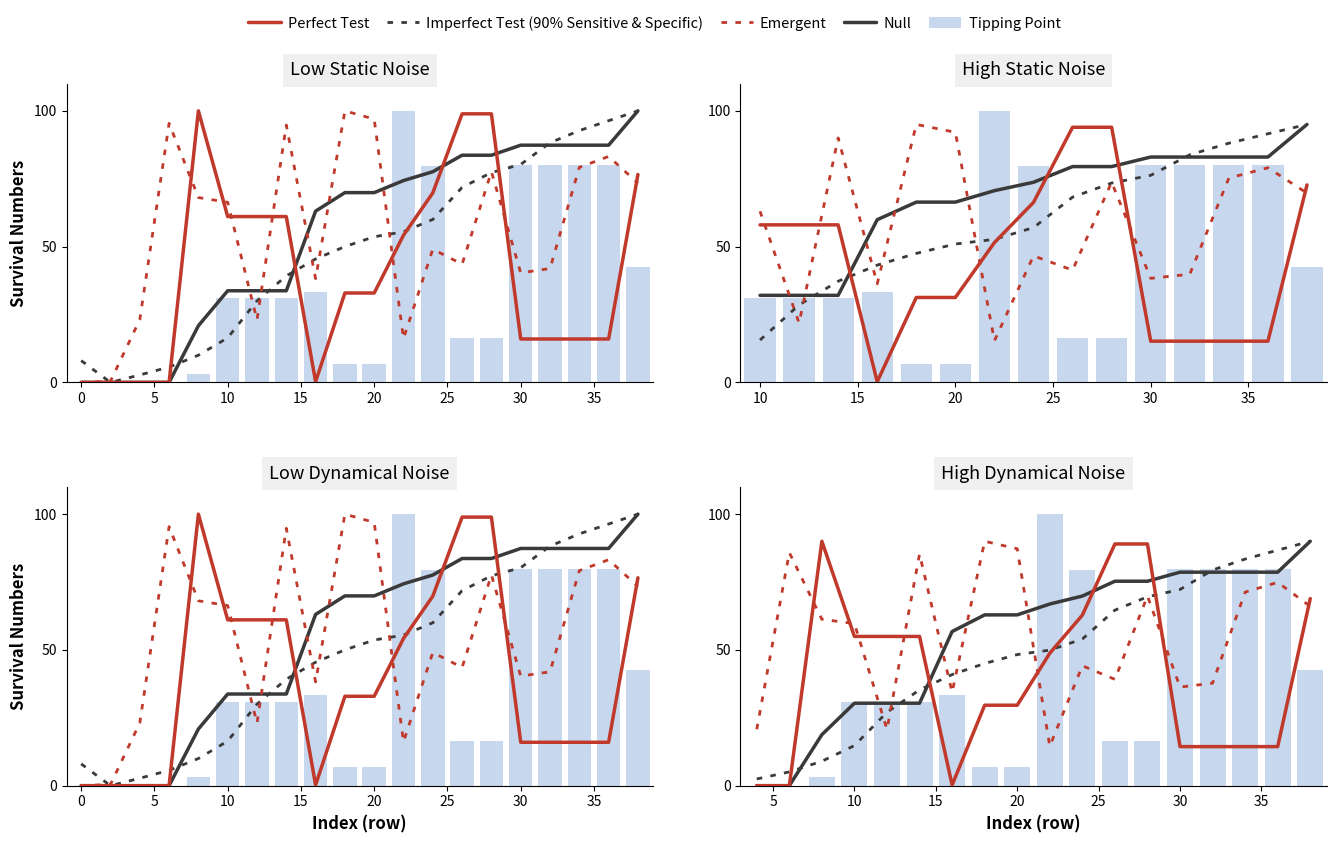

True or false: Tipping Point has a value of 48.9 at 40.

False